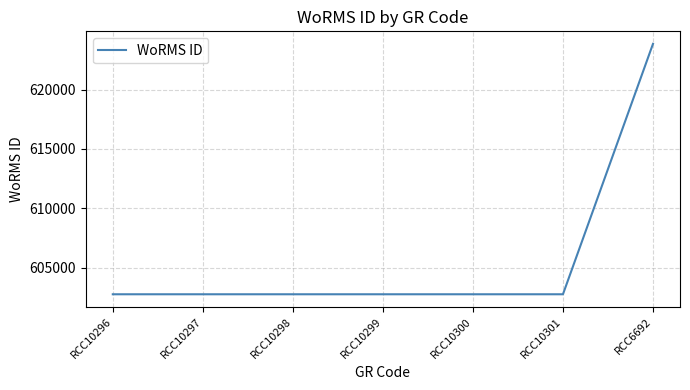

Reading left to right, transcribe all the data shown in this chart.

RCC10296=602750	RCC10297=602750	RCC10298=602750	RCC10299=602750	RCC10300=602750	RCC10301=602750	RCC6692=623865